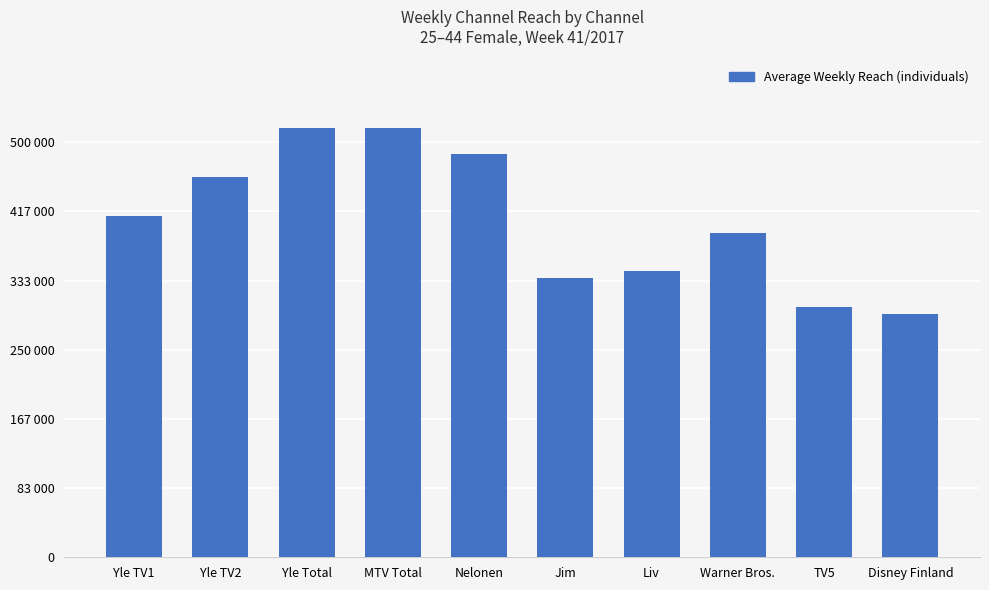

True or false: the data shows 196013 at TV5.

False